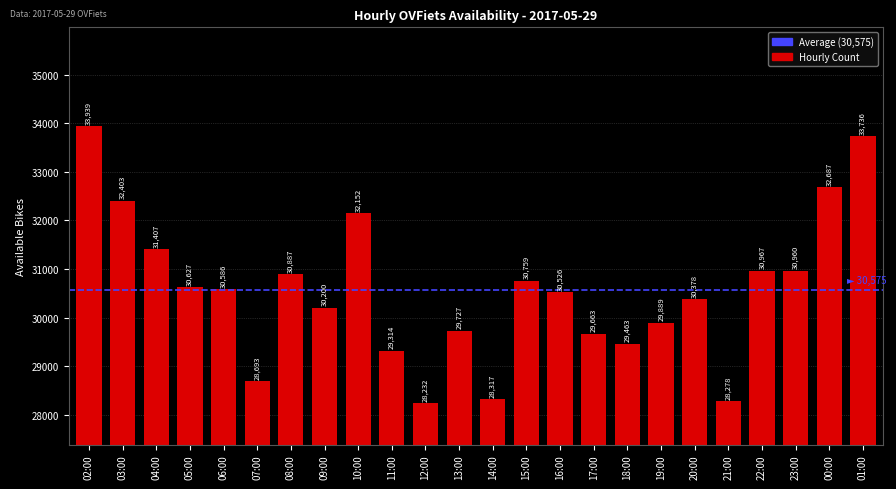

How many bars are there in total?

24